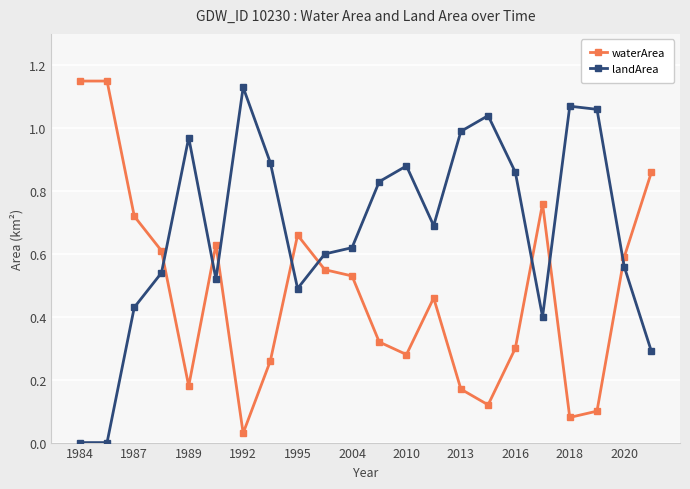

True or false: waterArea has more than 0 interior local peaks.

True